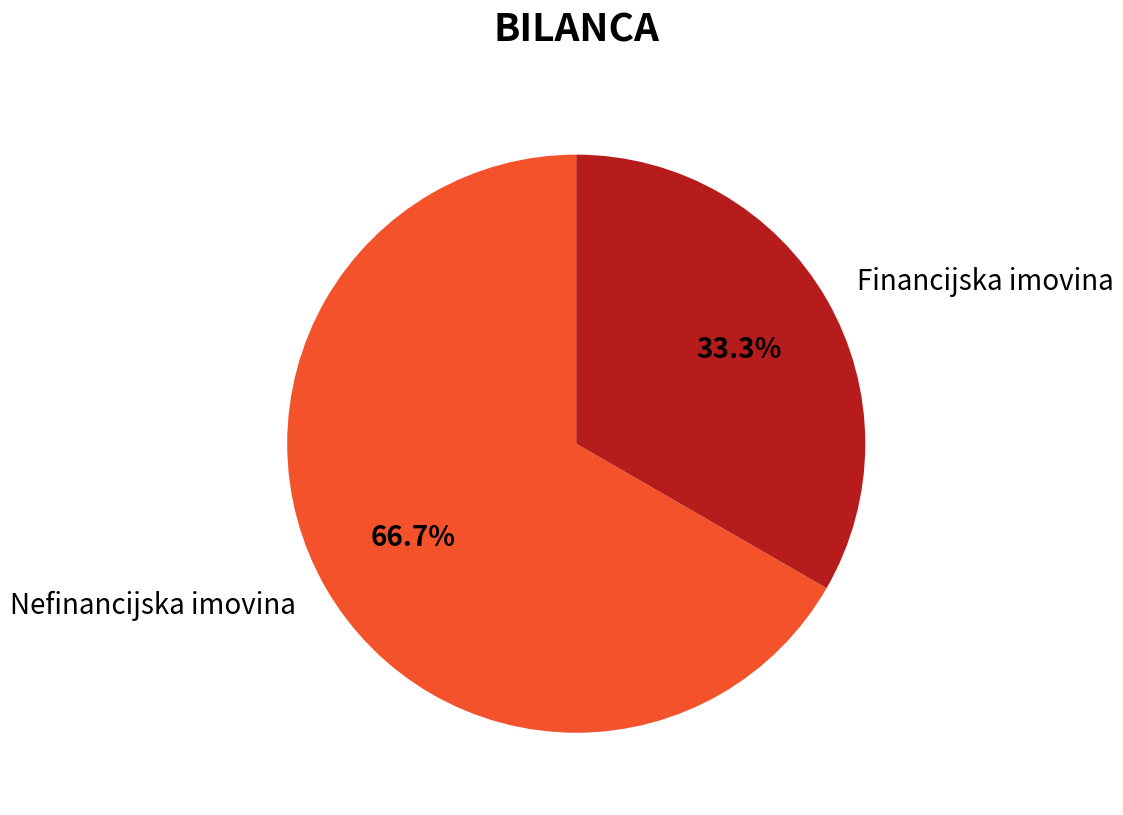

What percentage is the Financijska imovina slice, to the nearest percent?

33%